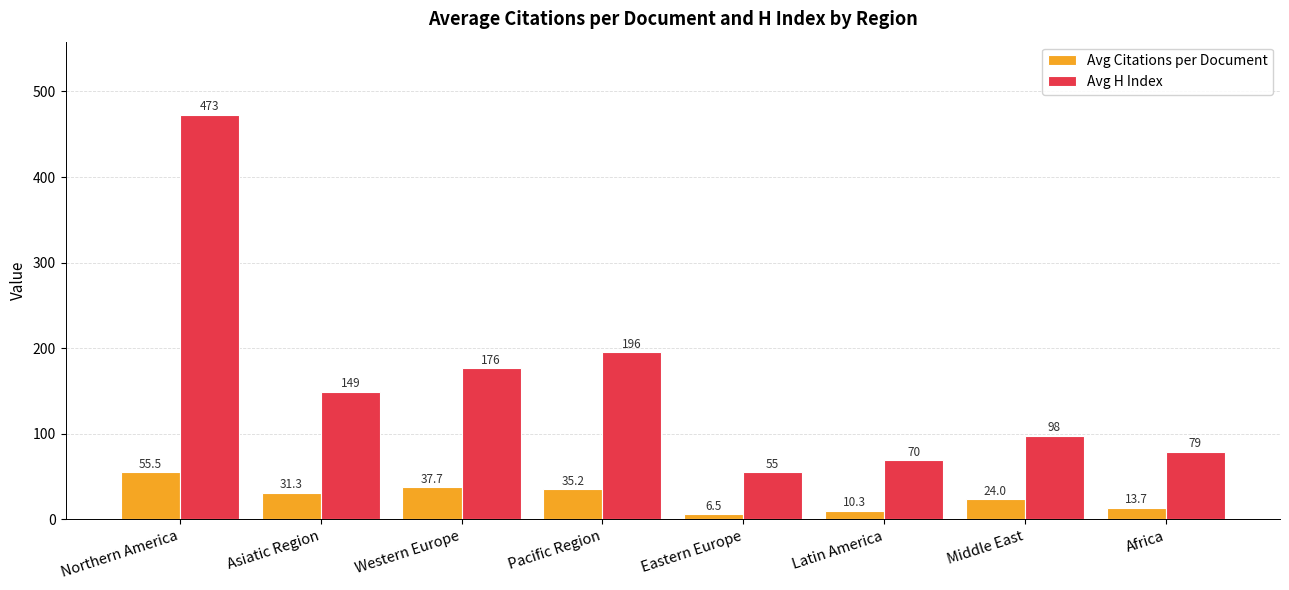

The Avg Citations per Document series shows 10.3 at Latin America. True or false?

True